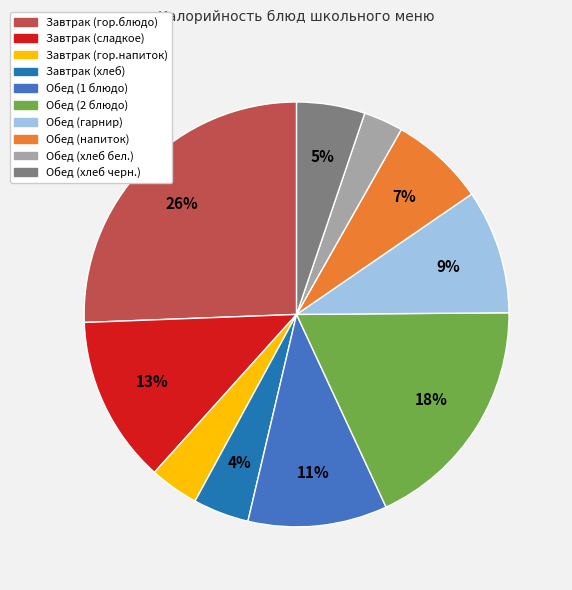

The Обед (напиток) slice represents 7% of the pie. True or false?

True